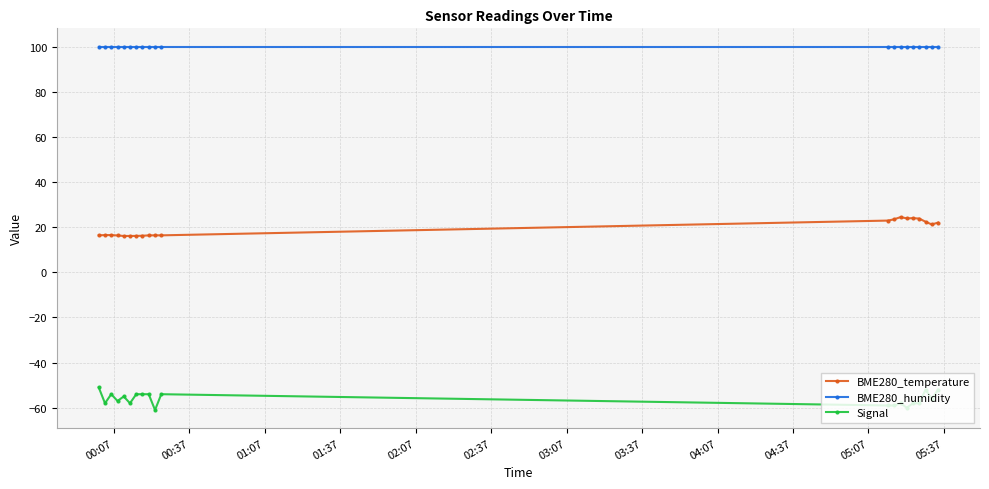

What is the value of the BME280_humidity point at the 11th from the left?

100.0